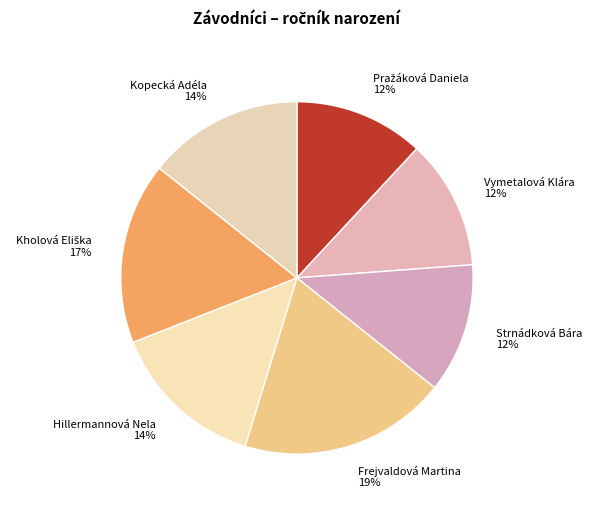

To the nearest percent, what is the average slice percentage?

14%